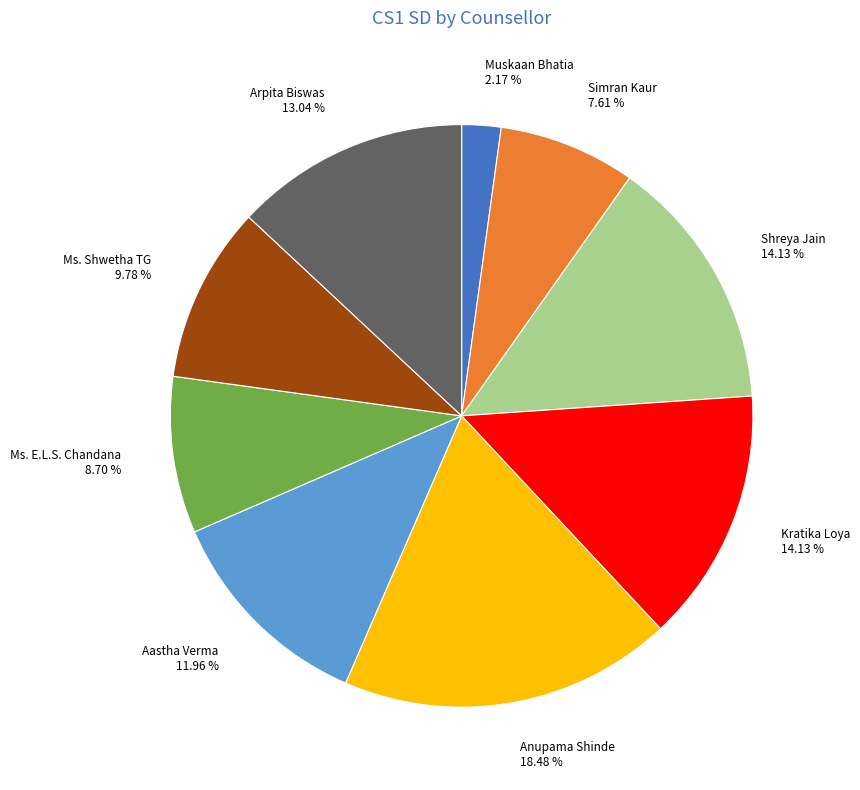

Which category has the biggest portion of the pie?

Anupama Shinde